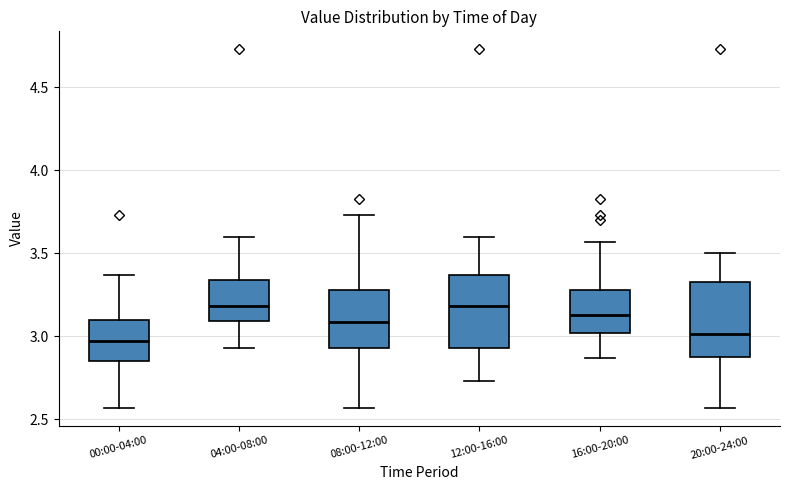

Where is the upper edge of the box for 00:00-04:00 on the y-axis? The values are not printed on the chart, so give them approximately, as read against the axis.

3.10